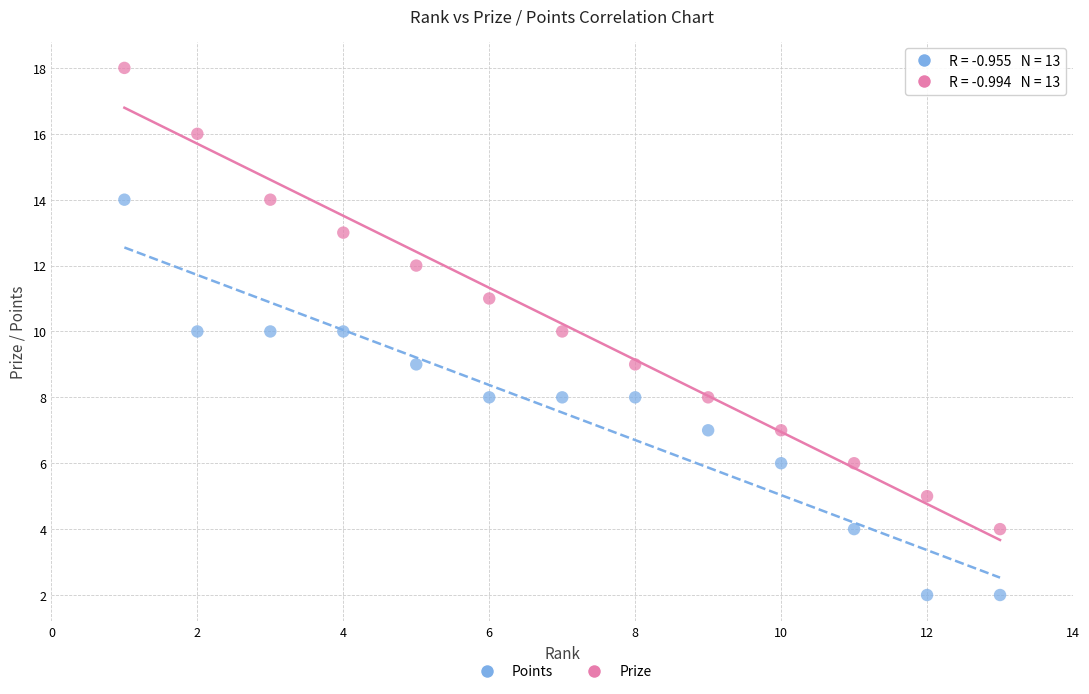

Which series reaches the maximum Y coordinate?

Prize